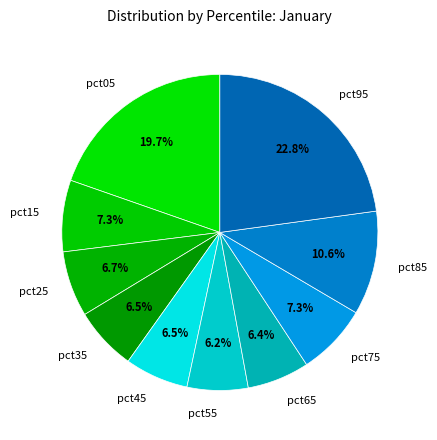

True or false: pct95 accounts for 35% of the total.

False